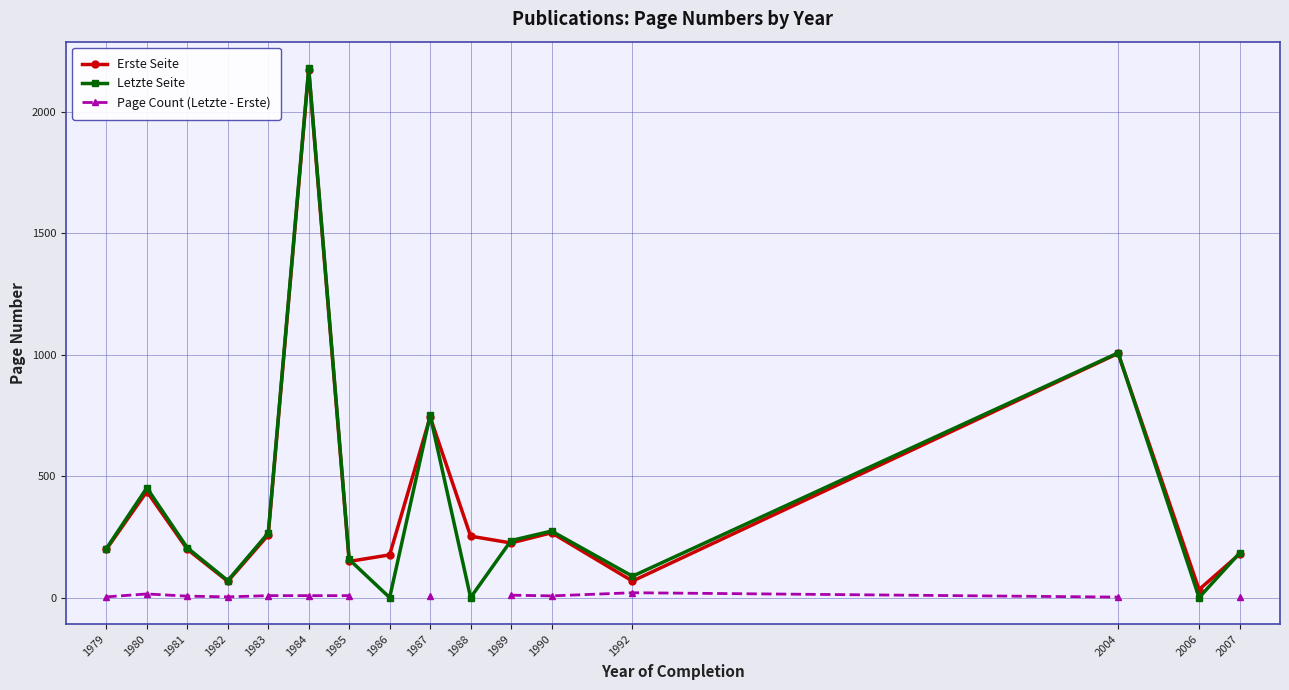

What is the difference between the highest and lowest values at 1981?

199.0